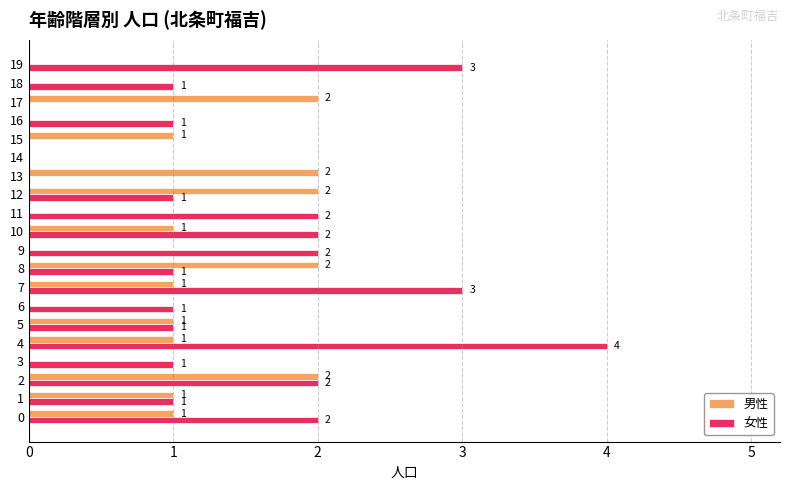

How many data points does each series have?

20